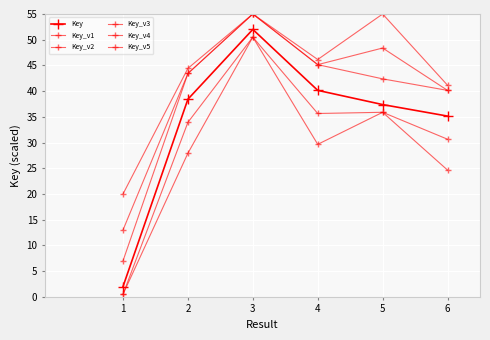

What is the sum of the Key values at 5 and 4?

77.5